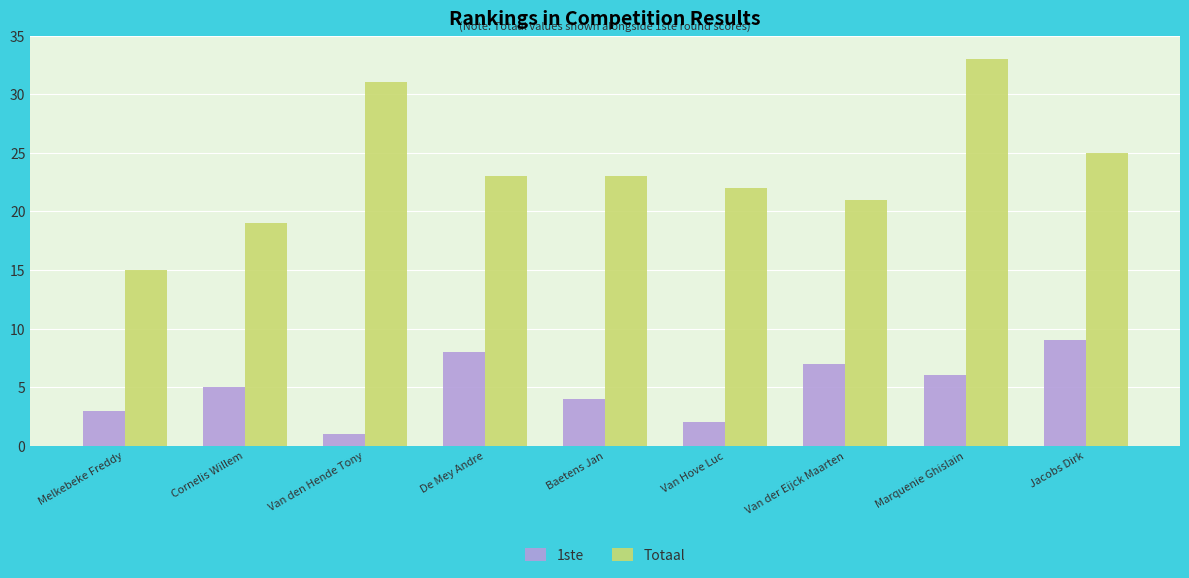

Which label corresponds to the largest value in the chart?

Marquenie Ghislain